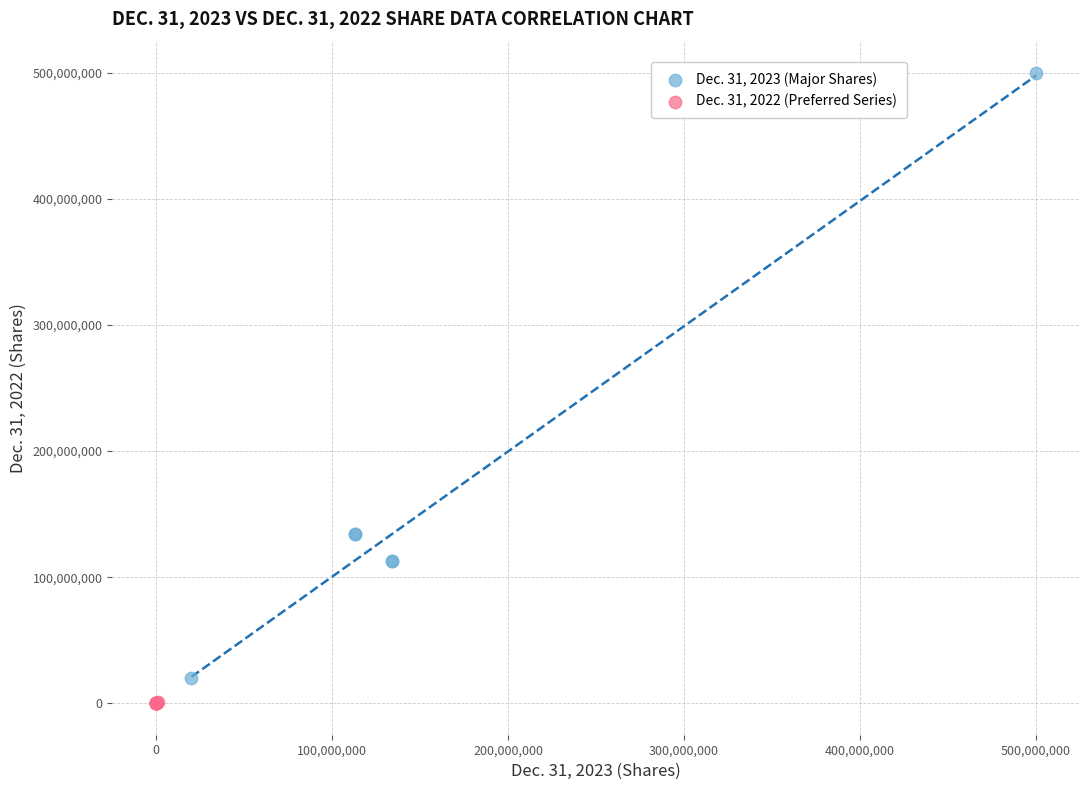

Which series reaches the maximum Y coordinate?

Dec. 31, 2023 (Major Shares)